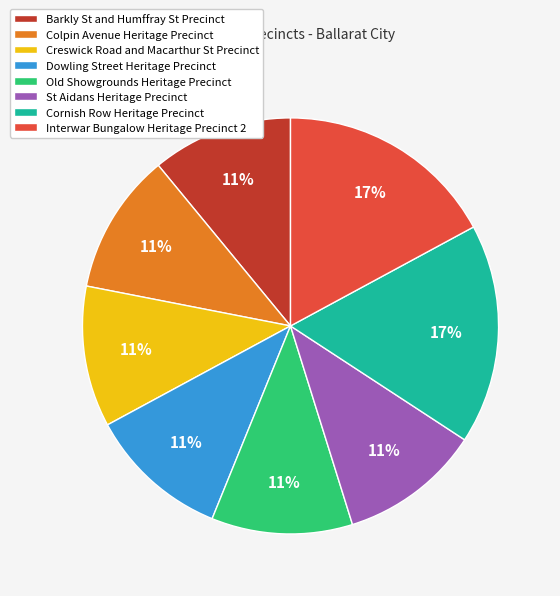

Is the sum of Interwar Bungalow Heritage Precinct 2 and Cornish Row Heritage Precinct greater than half?

No